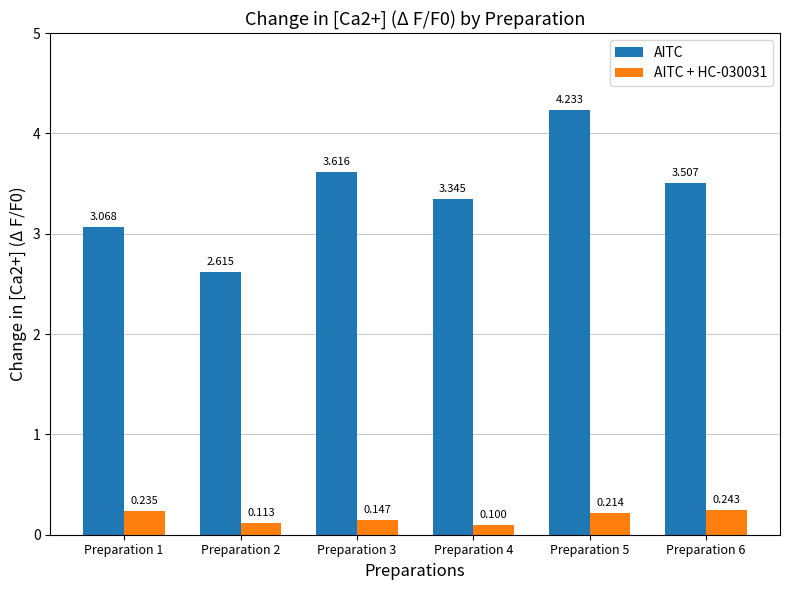

Which series has the widest spread of values?

AITC